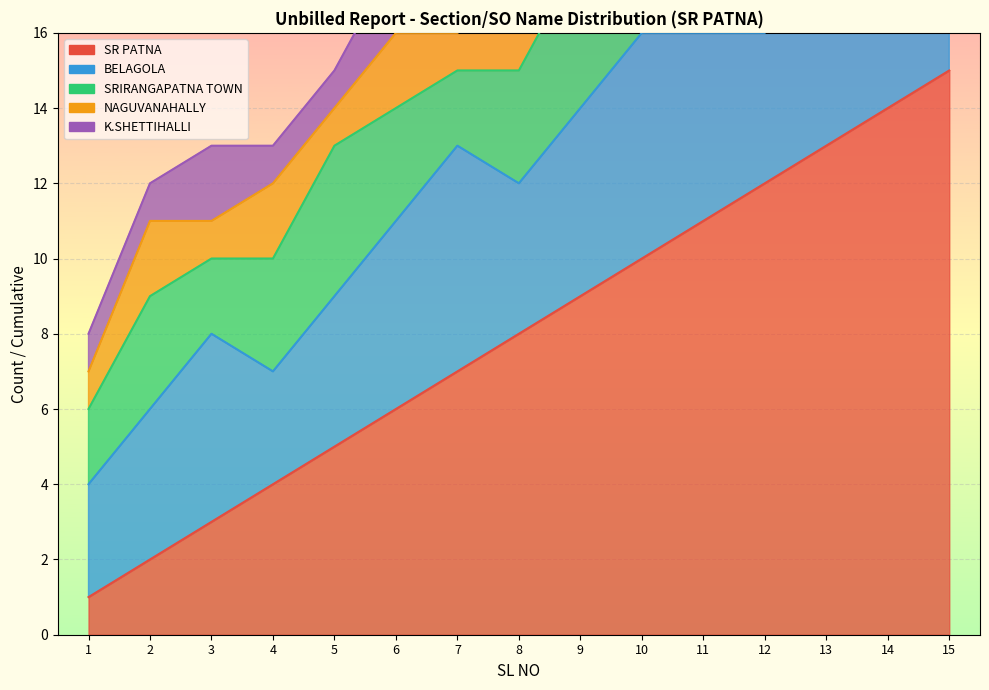

At 10, list the series in order from largest to smallest.

SR PATNA, BELAGOLA, SRIRANGAPATNA TOWN, NAGUVANAHALLY, K.SHETTIHALLI